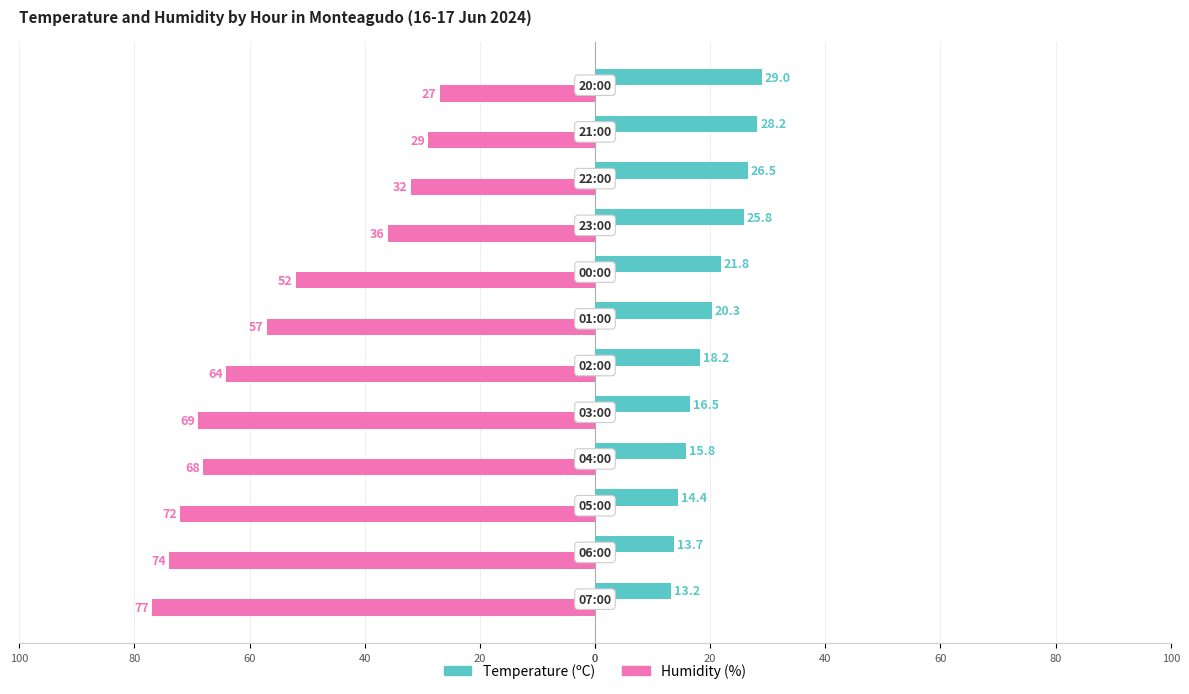

What are all the series names shown in the legend?

Temperature (ºC), Humidity (%)